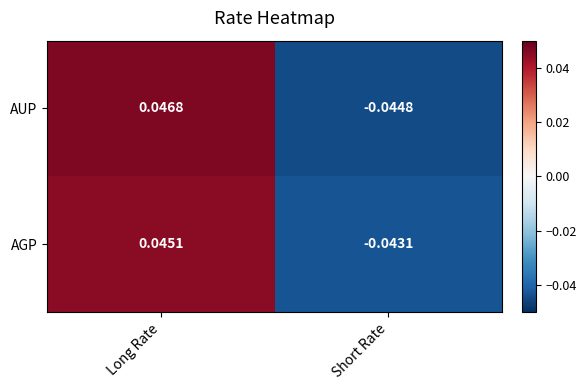

At which label is AUP closest to 0?

Short Rate